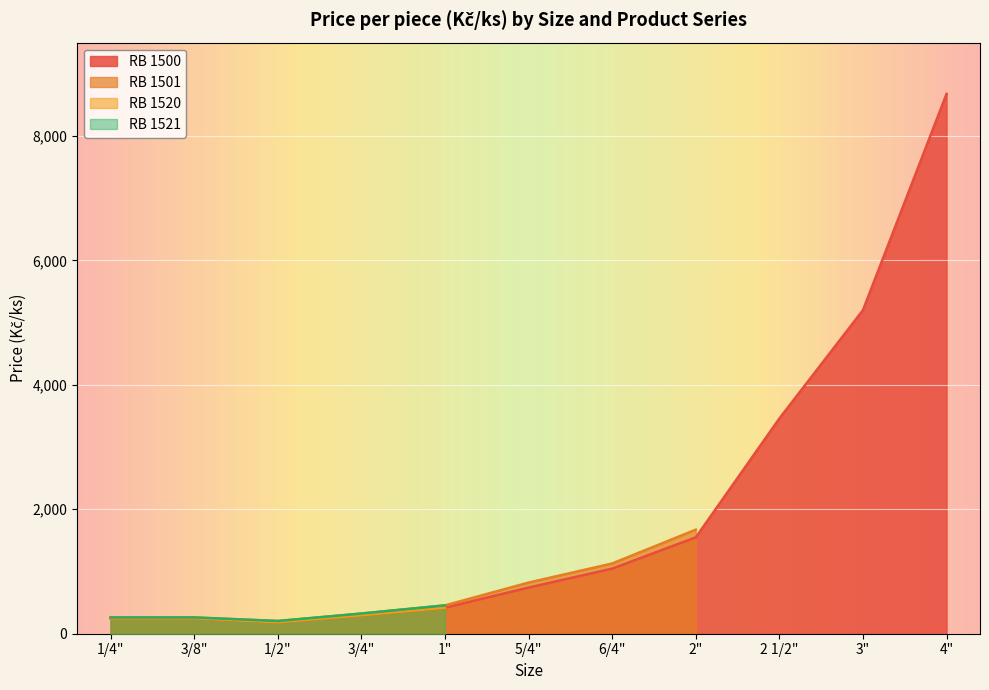

At 1", list the series in order from largest to smallest.

RB 1501, RB 1521, RB 1500, RB 1520